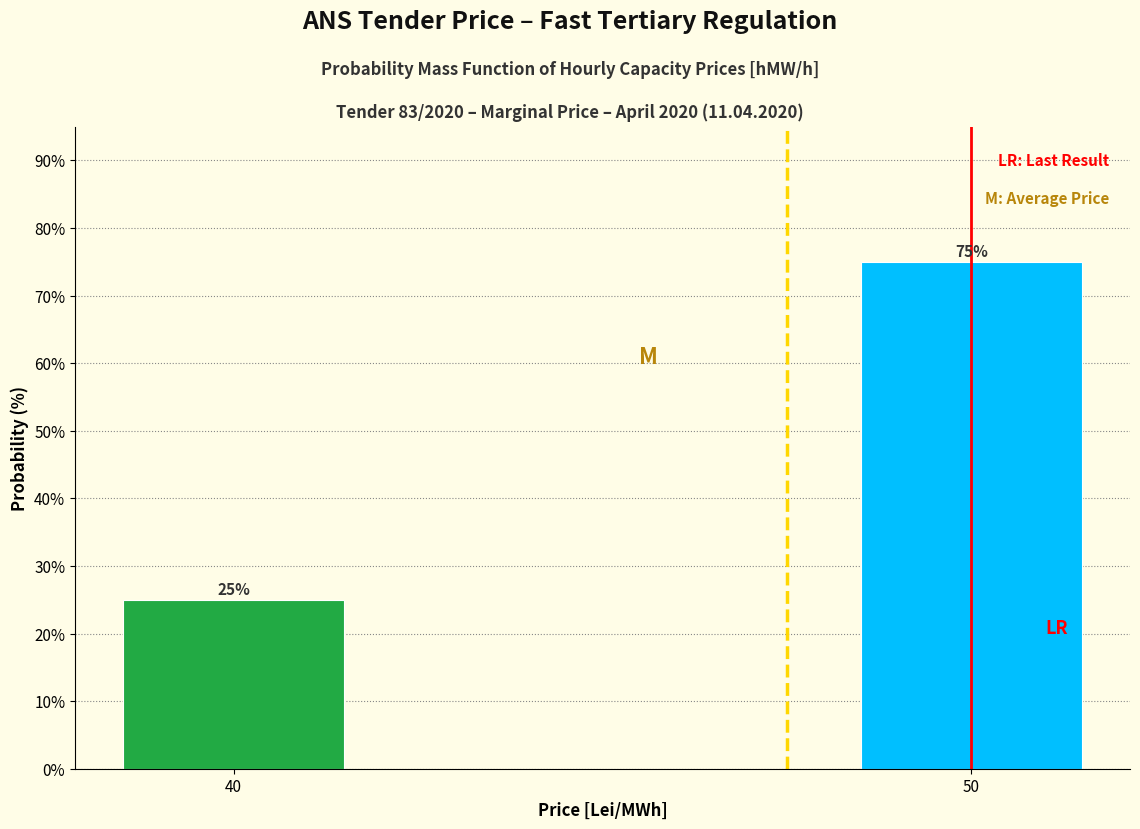

Reading left to right, transcribe all the data shown in this chart.

40=25	50=75